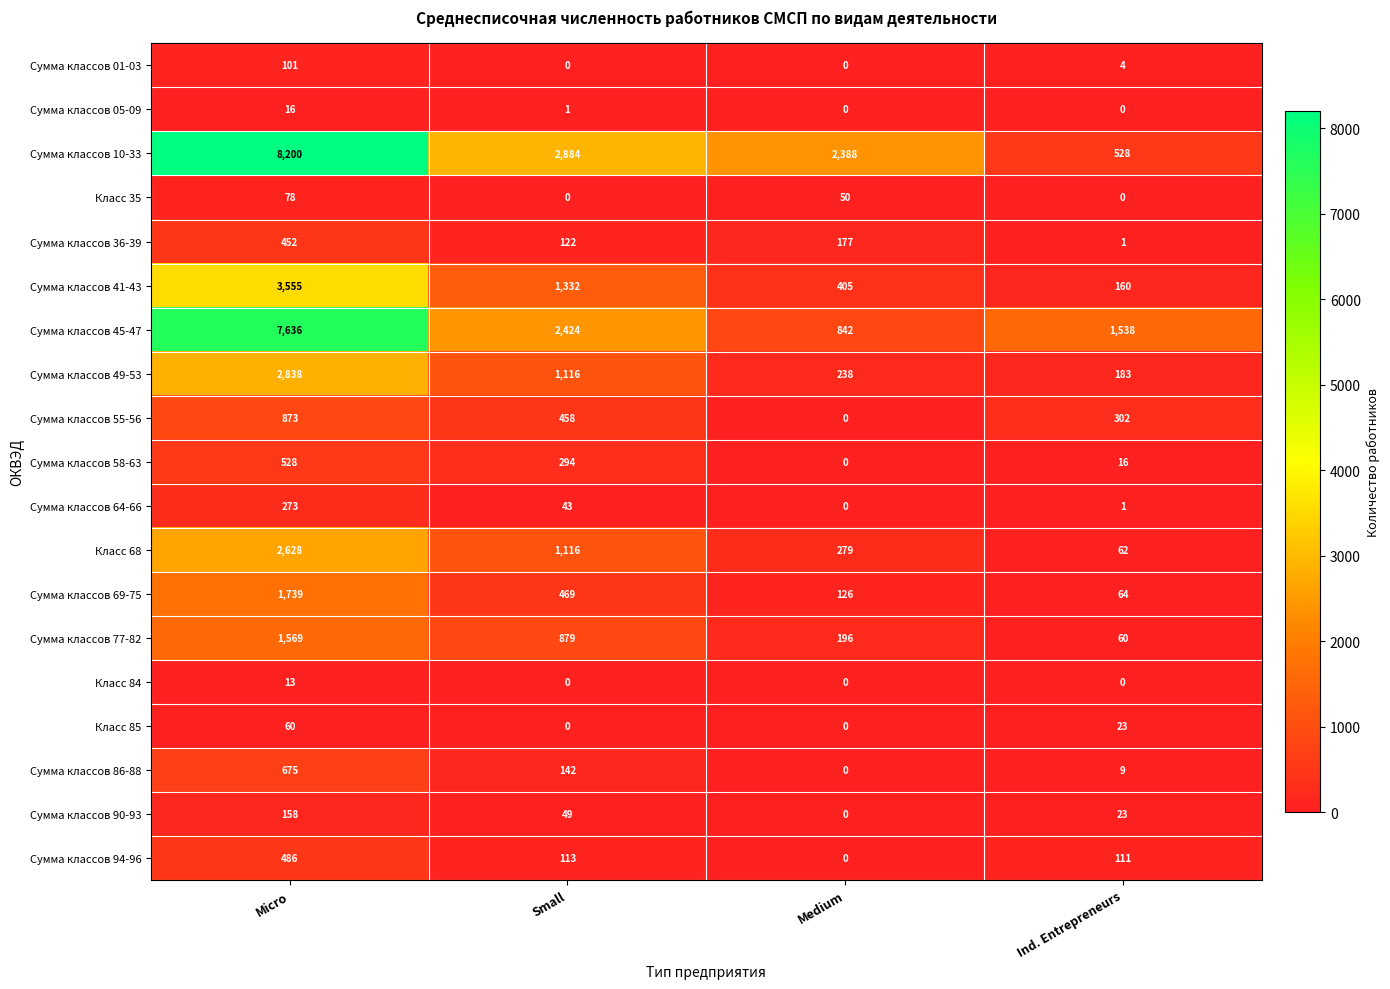

Rank the series at Micro from highest to lowest value.

Сумма классов 10-33, Сумма классов 45-47, Сумма классов 41-43, Сумма классов 49-53, Класс 68, Сумма классов 69-75, Сумма классов 77-82, Сумма классов 55-56, Сумма классов 86-88, Сумма классов 58-63, Сумма классов 94-96, Сумма классов 36-39, Сумма классов 64-66, Сумма классов 90-93, Сумма классов 01-03, Класс 35, Класс 85, Сумма классов 05-09, Класс 84